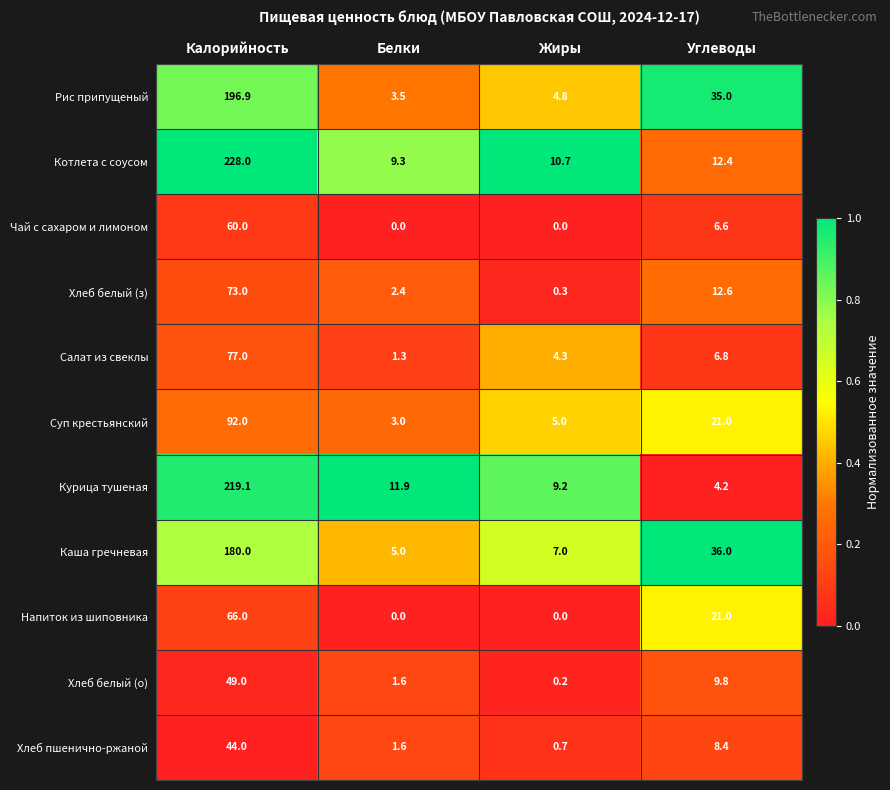

Where does the Суп крестьянский series first go above 21?

Калорийность